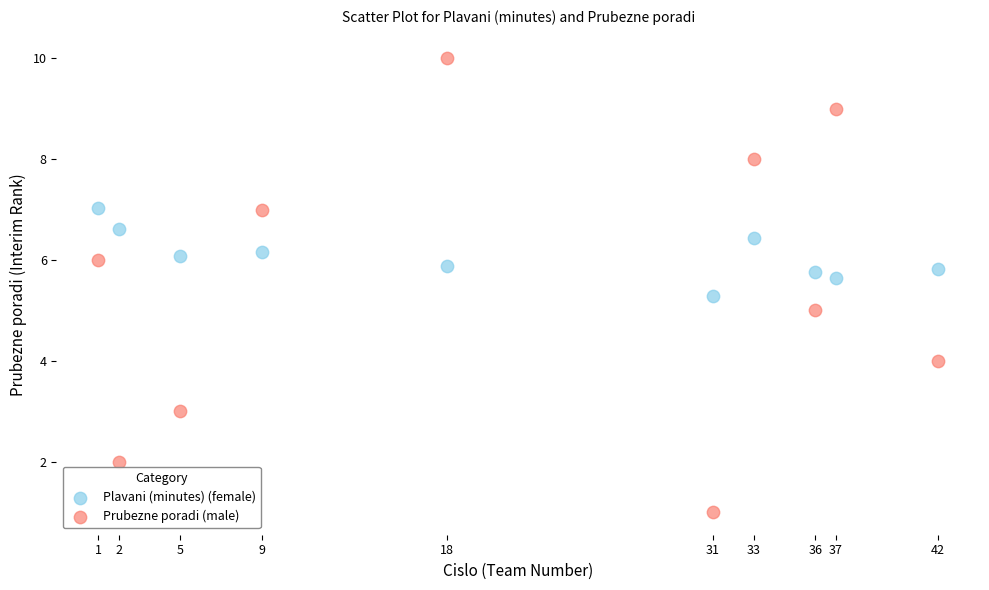

Which series reaches the maximum Y coordinate?

Prubezne poradi (male)